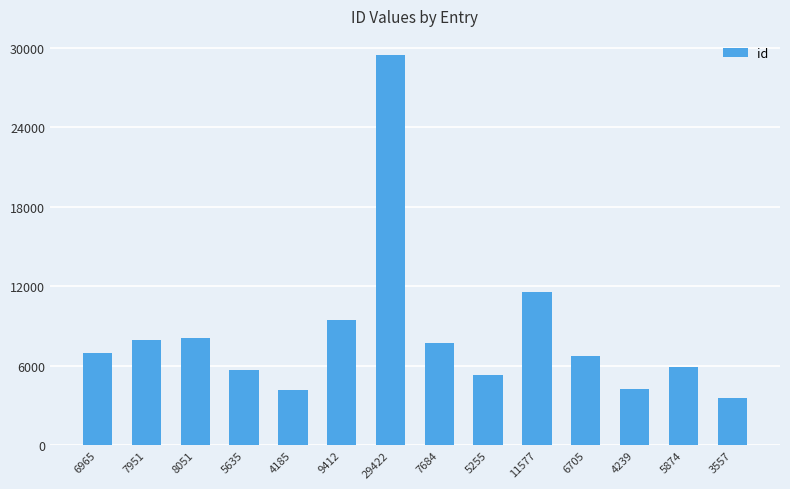

Which label corresponds to the largest value in the chart?

29422